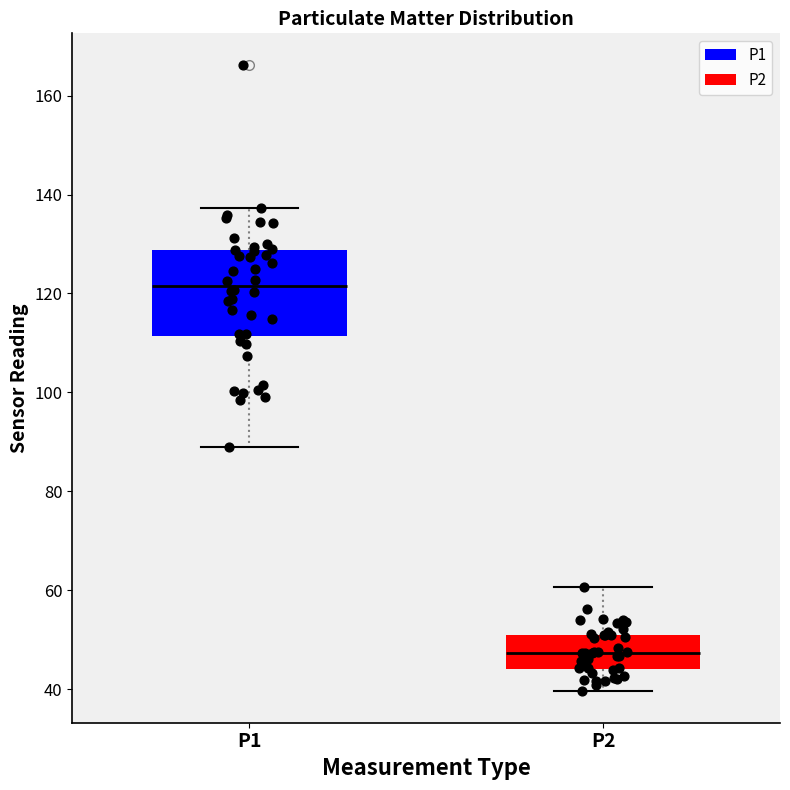

Reading left to right, read every box against the y-axis: the position of its median line, the range the box covers, and the ends of its whiskers. The values are not printed on the chart, so give them approximately, as read against the axis.

P1: median 122, box 112 to 128, whiskers 90 to 138
P2: median 48, box 44 to 52, whiskers 40 to 60